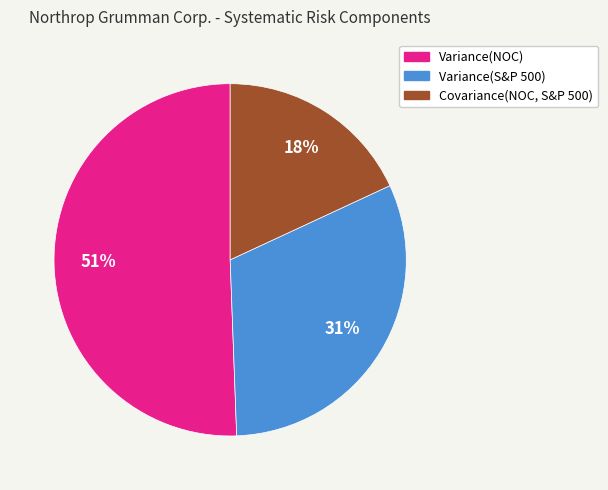

Approximately how many times larger is the value at Covariance(NOC, S&P 500) compared to Variance(NOC)?

0.4